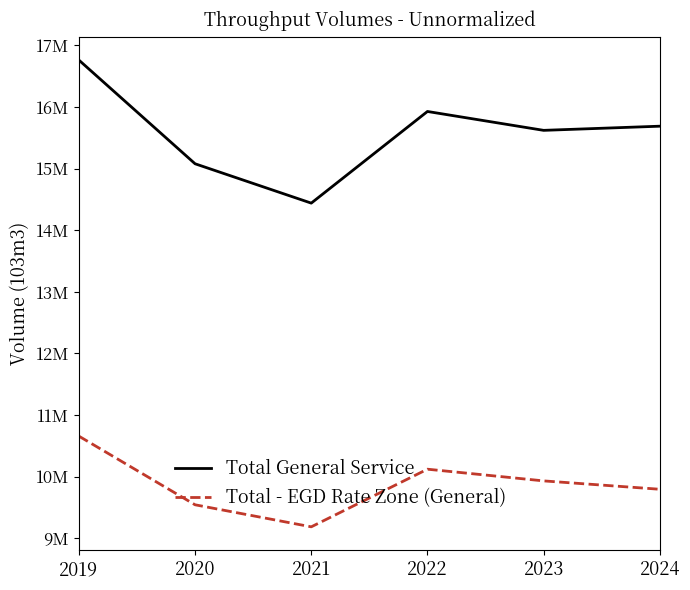

What is the sum of the Total - EGD Rate Zone (General) values at 2022 and 2020?

19667191.5